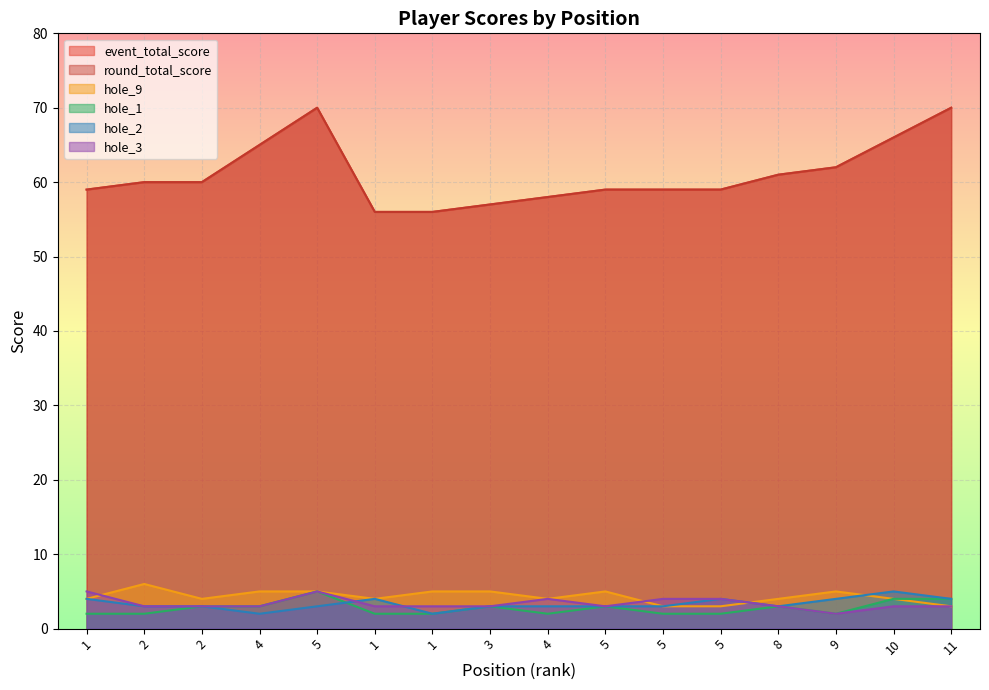

True or false: hole_9 and event_total_score cross at least once.

False